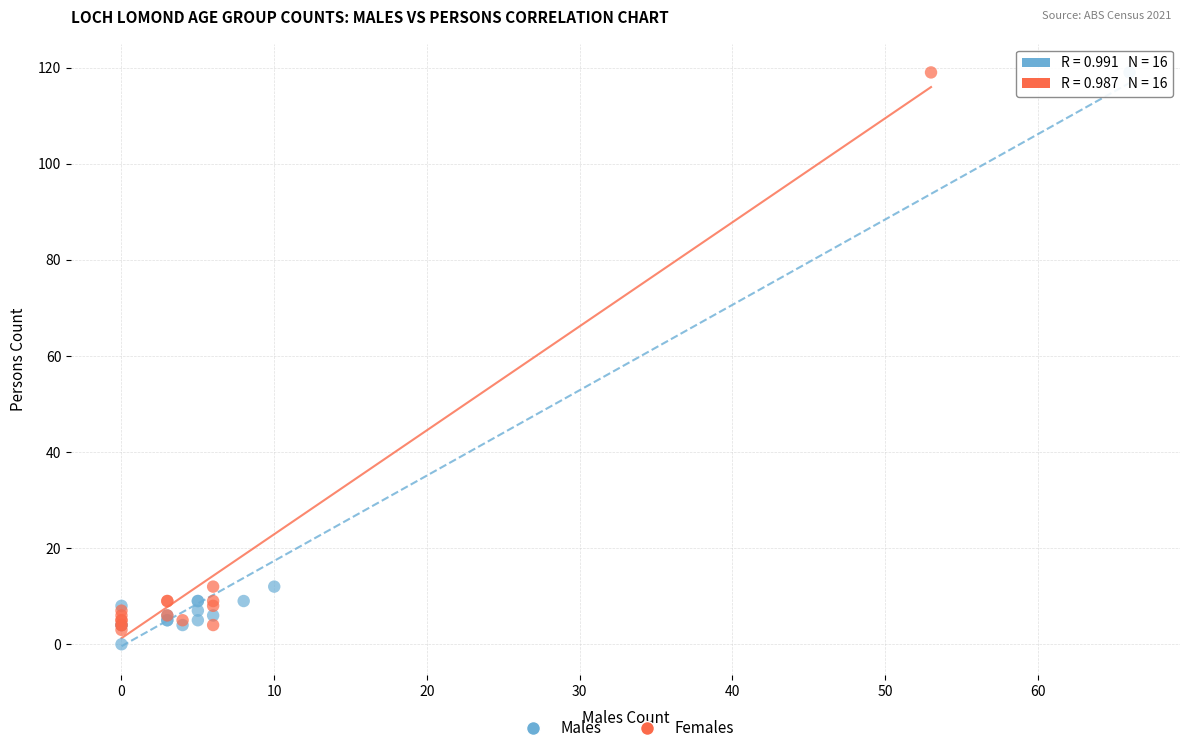

Which series has the largest Y range (max minus min)?

Males